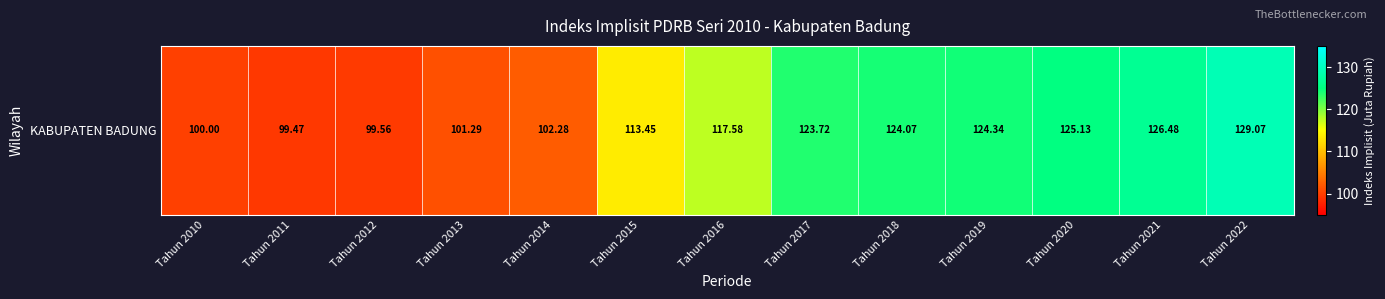

Rank the categories by value from lowest to highest.

Tahun 2011, Tahun 2012, Tahun 2010, Tahun 2013, Tahun 2014, Tahun 2015, Tahun 2016, Tahun 2017, Tahun 2018, Tahun 2019, Tahun 2020, Tahun 2021, Tahun 2022